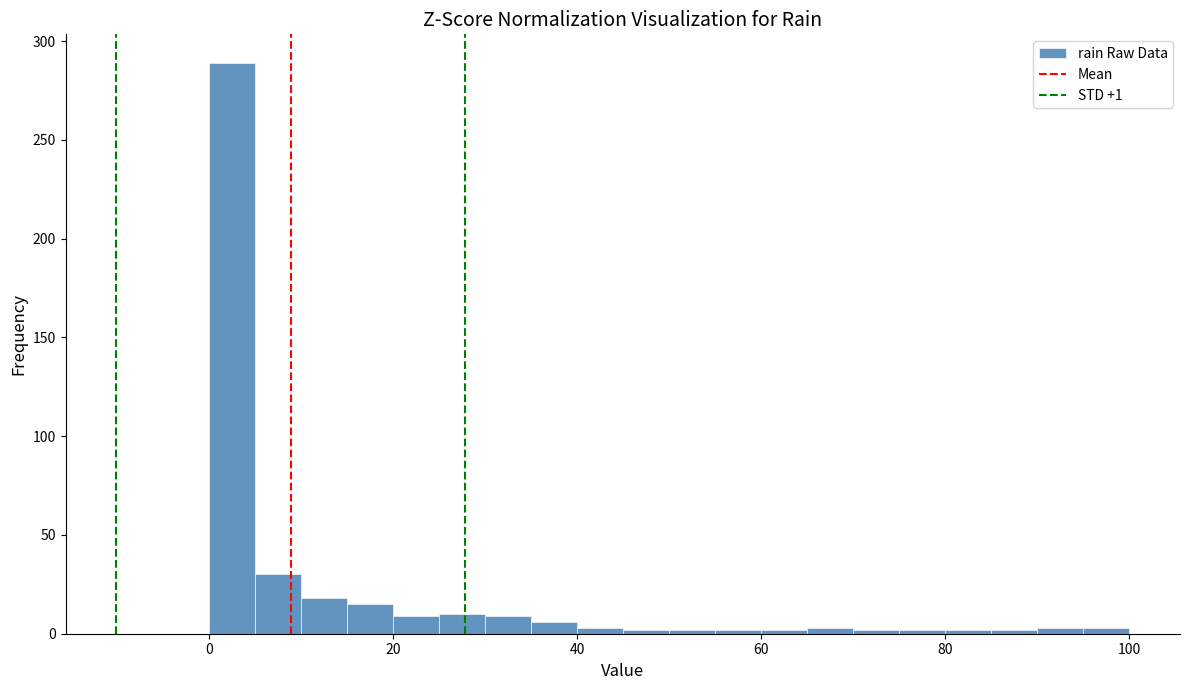

Around what value on the x-axis is the tallest bar? Give the approximate position of its centre, as read against the axis.

2